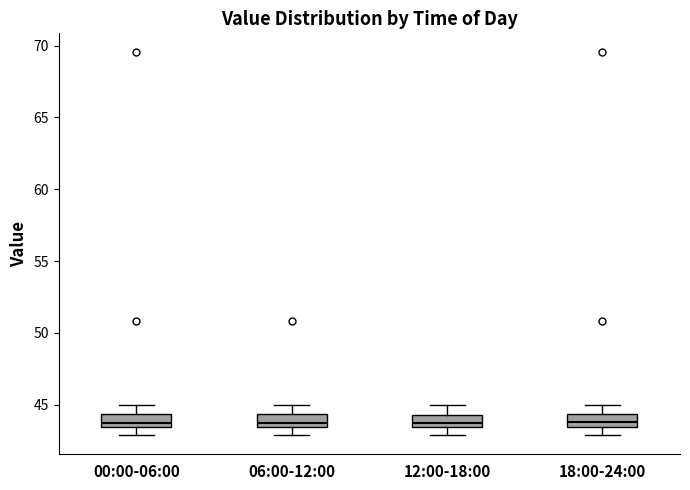

Where does the upper whisker of the box for 12:00-18:00 end on the y-axis? The values are not printed on the chart, so give them approximately, as read against the axis.

45.0